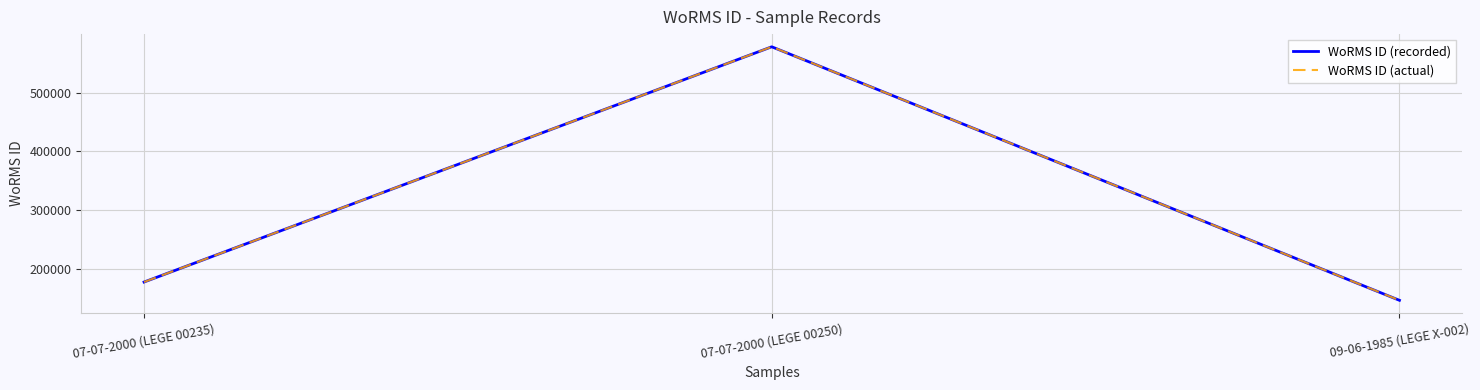

Rank the categories by WoRMS ID (actual) value from highest to lowest.

07-07-2000 (LEGE 00250), 07-07-2000 (LEGE 00235), 09-06-1985 (LEGE X-002)